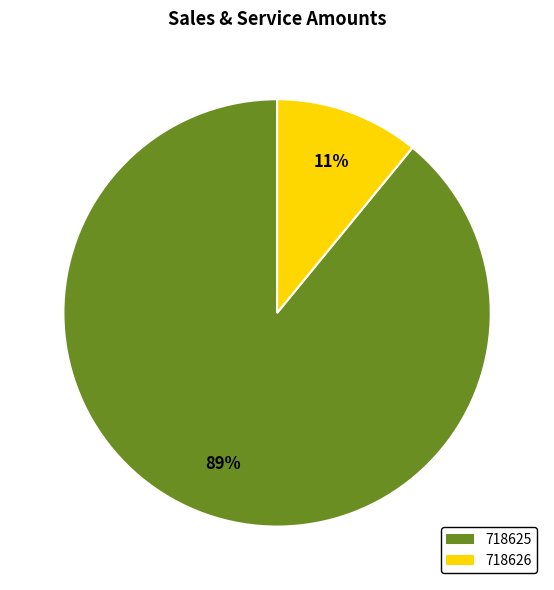

True or false: 718625 accounts for 89% of the total.

True